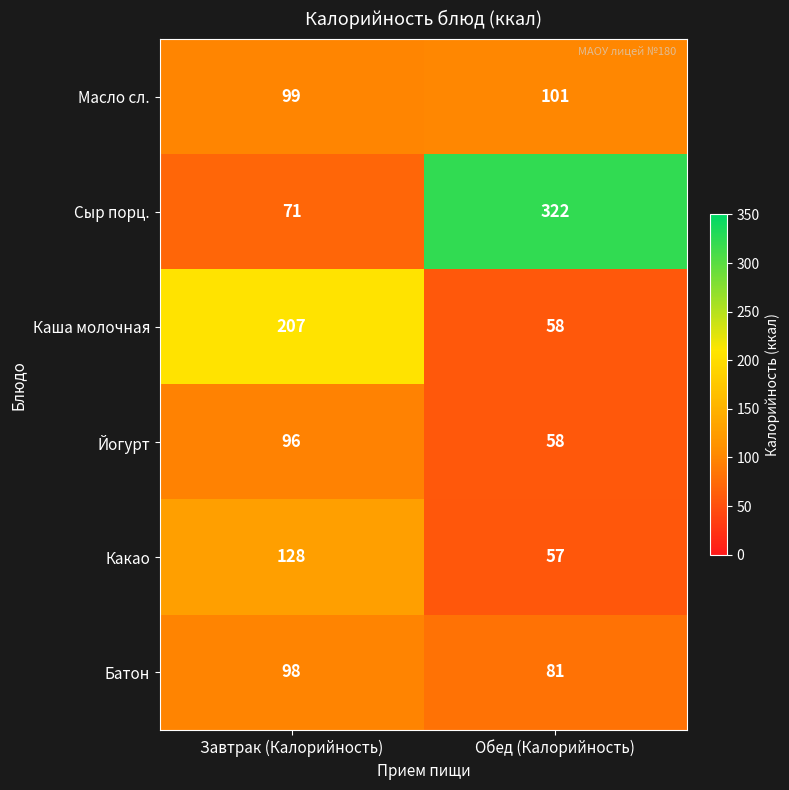

The Масло сл. series shows 99 at Завтрак (Калорийность). True or false?

True